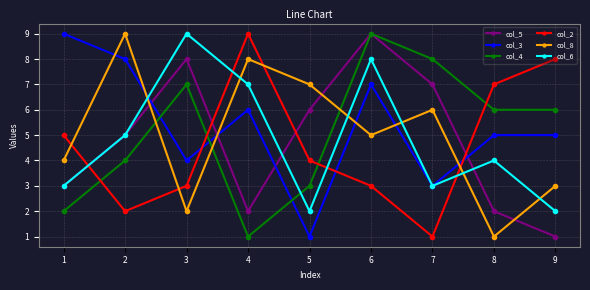

Between 4 and 8, which series saw the biggest shift?

col_8